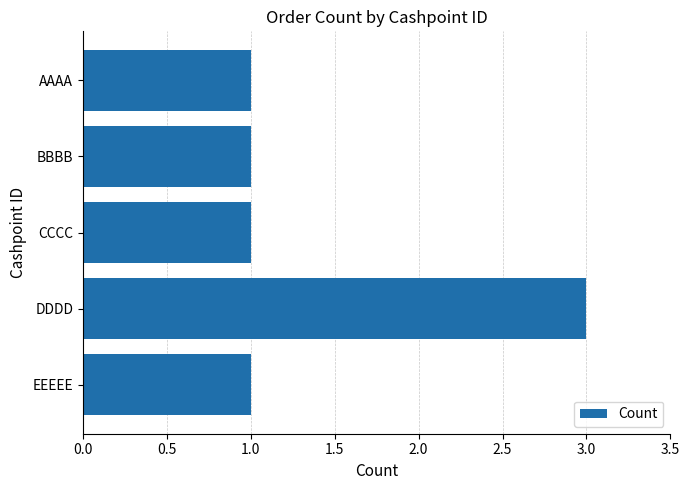

What is the label of the 3rd bar from the top?

CCCC